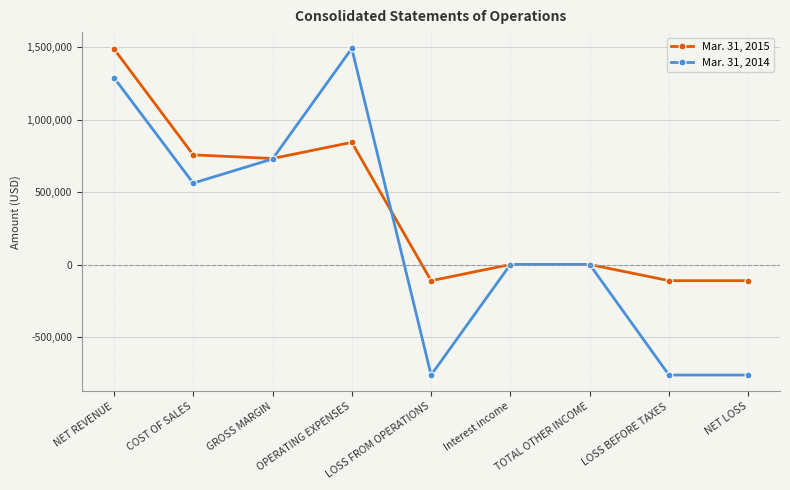

What is the maximum value shown in the chart?

1490218